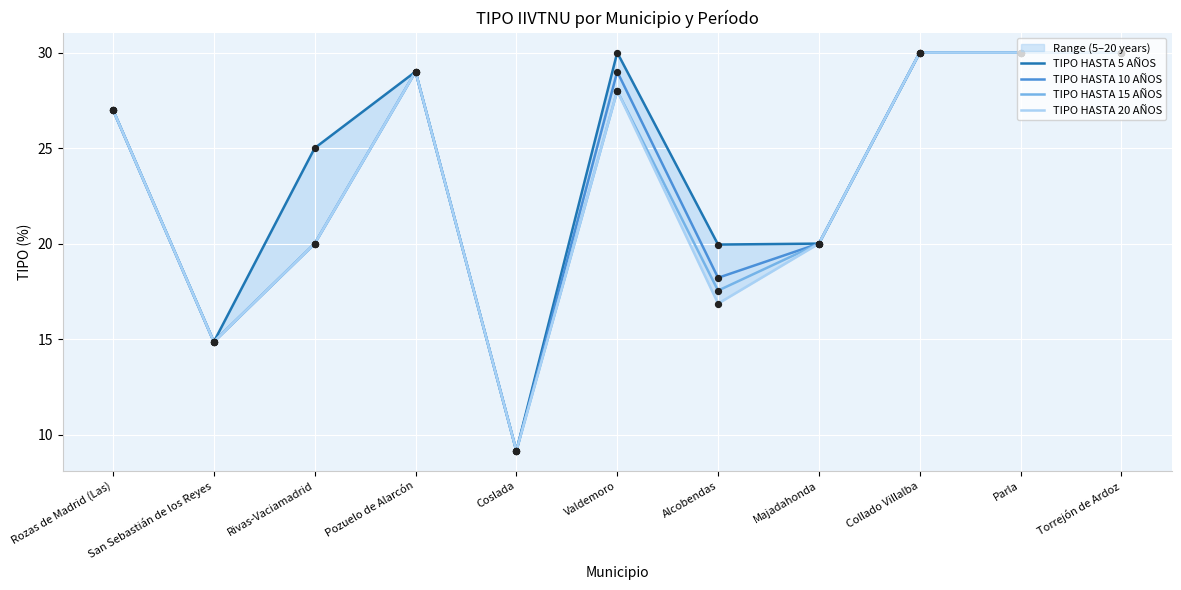

Which series reaches the maximum Y coordinate?

TIPO HASTA 5 AÑOS